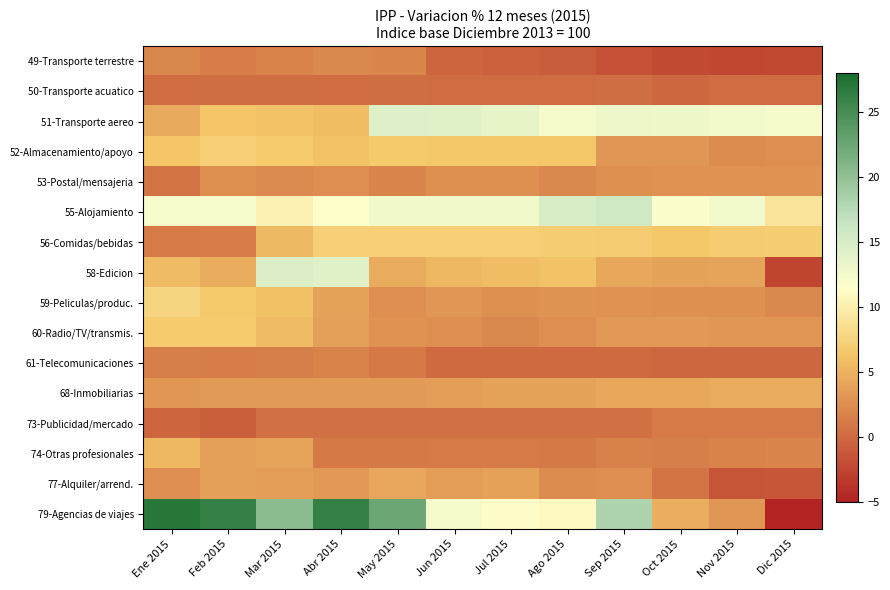

Reading left to right, what are all the values shown in this chart?

49-Transporte terrestre: Ene 2015=2.0	Feb 2015=1.4	Mar 2015=1.8	Abr 2015=2.1	May 2015=1.9	Jun 2015=-0.3	Jul 2015=-0.6	Ago 2015=-0.9	Sep 2015=-1.6	Oct 2015=-2.2	Nov 2015=-2.4	Dic 2015=-2.2
50-Transporte acuatico: Ene 2015=0.3	Feb 2015=0.3	Mar 2015=0.3	Abr 2015=0.3	May 2015=0.3	Jun 2015=0.3	Jul 2015=0.3	Ago 2015=0.3	Sep 2015=0.3	Oct 2015=-0.1	Nov 2015=0.3	Dic 2015=0.2
51-Transporte aereo: Ene 2015=4.4	Feb 2015=6.5	Mar 2015=6.2	Abr 2015=5.7	May 2015=14.4	Jun 2015=14.3	Jul 2015=13.6	Ago 2015=12.4	Sep 2015=12.9	Oct 2015=12.9	Nov 2015=12.6	Dic 2015=12.3
52-Almacenamiento/apoyo: Ene 2015=6.4	Feb 2015=7.1	Mar 2015=6.8	Abr 2015=6.2	May 2015=6.6	Jun 2015=6.6	Jul 2015=6.5	Ago 2015=6.5	Sep 2015=3.1	Oct 2015=3.0	Nov 2015=2.4	Dic 2015=2.5
53-Postal/mensajeria: Ene 2015=0.8	Feb 2015=2.7	Mar 2015=2.3	Abr 2015=2.6	May 2015=1.9	Jun 2015=2.7	Jul 2015=2.6	Ago 2015=2.2	Sep 2015=2.7	Oct 2015=2.8	Nov 2015=2.8	Dic 2015=2.8
55-Alojamiento: Ene 2015=12.1	Feb 2015=12.0	Mar 2015=10.2	Abr 2015=11.4	May 2015=12.7	Jun 2015=12.7	Jul 2015=12.8	Ago 2015=14.9	Sep 2015=15.8	Oct 2015=11.8	Nov 2015=12.6	Dic 2015=9.1
56-Comidas/bebidas: Ene 2015=1.3	Feb 2015=1.4	Mar 2015=5.5	Abr 2015=7.2	May 2015=7.2	Jun 2015=7.2	Jul 2015=7.2	Ago 2015=7.1	Sep 2015=6.9	Oct 2015=6.5	Nov 2015=7.0	Dic 2015=7.0
58-Edicion: Ene 2015=5.7	Feb 2015=4.6	Mar 2015=14.6	Abr 2015=14.1	May 2015=4.6	Jun 2015=5.4	Jul 2015=5.8	Ago 2015=6.1	Sep 2015=4.3	Oct 2015=4.0	Nov 2015=4.0	Dic 2015=-2.5
59-Peliculas/produc.: Ene 2015=7.7	Feb 2015=6.7	Mar 2015=6.0	Abr 2015=4.0	May 2015=2.6	Jun 2015=3.0	Jul 2015=2.6	Ago 2015=3.0	Sep 2015=2.8	Oct 2015=2.7	Nov 2015=2.7	Dic 2015=2.1
60-Radio/TV/transmis.: Ene 2015=6.8	Feb 2015=6.8	Mar 2015=5.7	Abr 2015=3.7	May 2015=2.8	Jun 2015=2.6	Jul 2015=2.2	Ago 2015=2.6	Sep 2015=3.3	Oct 2015=3.3	Nov 2015=3.2	Dic 2015=3.1
61-Telecomunicaciones: Ene 2015=1.6	Feb 2015=1.4	Mar 2015=1.5	Abr 2015=1.8	May 2015=1.1	Jun 2015=-0.1	Jul 2015=-0.1	Ago 2015=-0.1	Sep 2015=-0.1	Oct 2015=-0.2	Nov 2015=-0.2	Dic 2015=-0.2
68-Inmobiliarias: Ene 2015=3.2	Feb 2015=3.5	Mar 2015=3.4	Abr 2015=3.4	May 2015=3.4	Jun 2015=3.5	Jul 2015=4.0	Ago 2015=4.0	Sep 2015=4.4	Oct 2015=4.4	Nov 2015=4.7	Dic 2015=4.6
73-Publicidad/mercado: Ene 2015=-0.3	Feb 2015=-0.7	Mar 2015=0.5	Abr 2015=0.5	May 2015=0.5	Jun 2015=0.5	Jul 2015=0.5	Ago 2015=0.5	Sep 2015=0.5	Oct 2015=1.3	Nov 2015=1.3	Dic 2015=1.3
74-Otras profesionales: Ene 2015=5.4	Feb 2015=3.7	Mar 2015=4.1	Abr 2015=1.2	May 2015=1.1	Jun 2015=1.3	Jul 2015=1.3	Ago 2015=1.2	Sep 2015=1.6	Oct 2015=1.6	Nov 2015=1.8	Dic 2015=1.9
77-Alquiler/arrend.: Ene 2015=2.5	Feb 2015=3.8	Mar 2015=3.6	Abr 2015=3.3	May 2015=4.2	Jun 2015=3.6	Jul 2015=3.8	Ago 2015=2.4	Sep 2015=2.6	Oct 2015=0.8	Nov 2015=-1.4	Dic 2015=-1.4
79-Agencias de viajes: Ene 2015=27.1	Feb 2015=26.1	Mar 2015=20.5	Abr 2015=26.2	May 2015=22.5	Jun 2015=12.4	Jul 2015=11.3	Ago 2015=11.0	Sep 2015=18.1	Oct 2015=4.7	Nov 2015=3.1	Dic 2015=-4.8